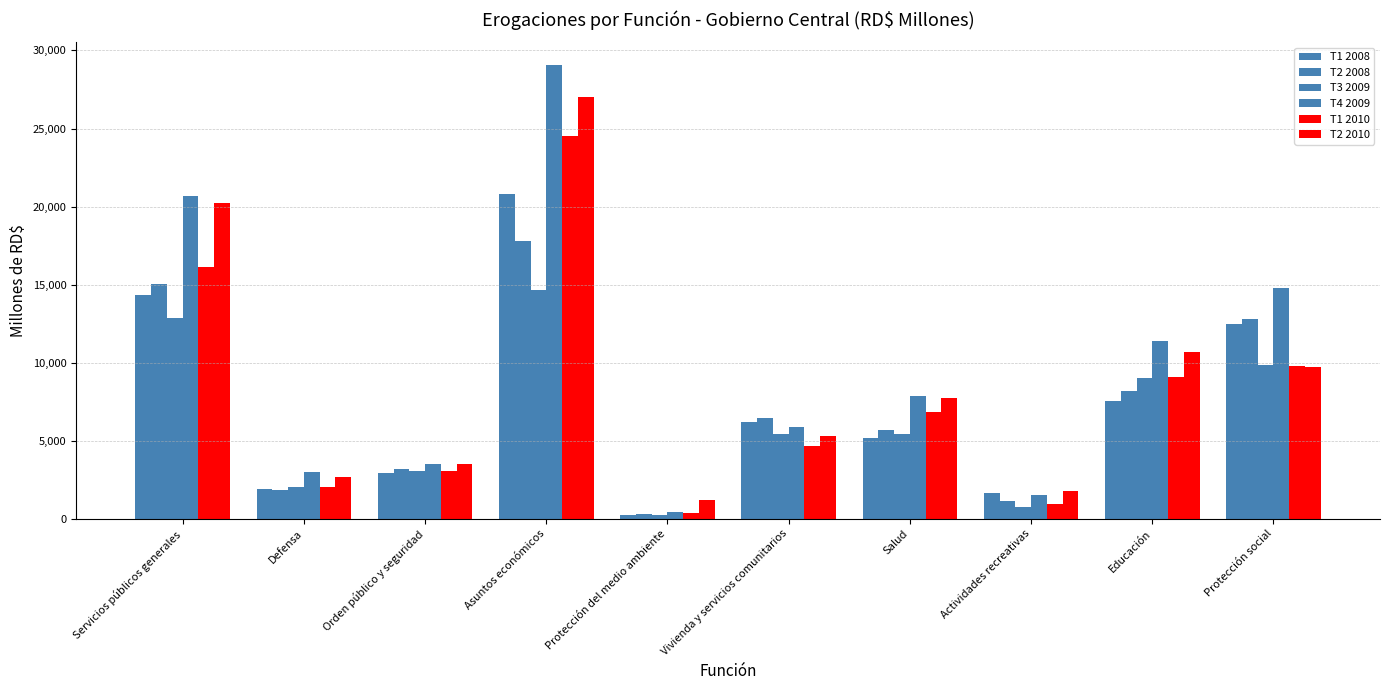

How many distinct data groups are displayed?

6